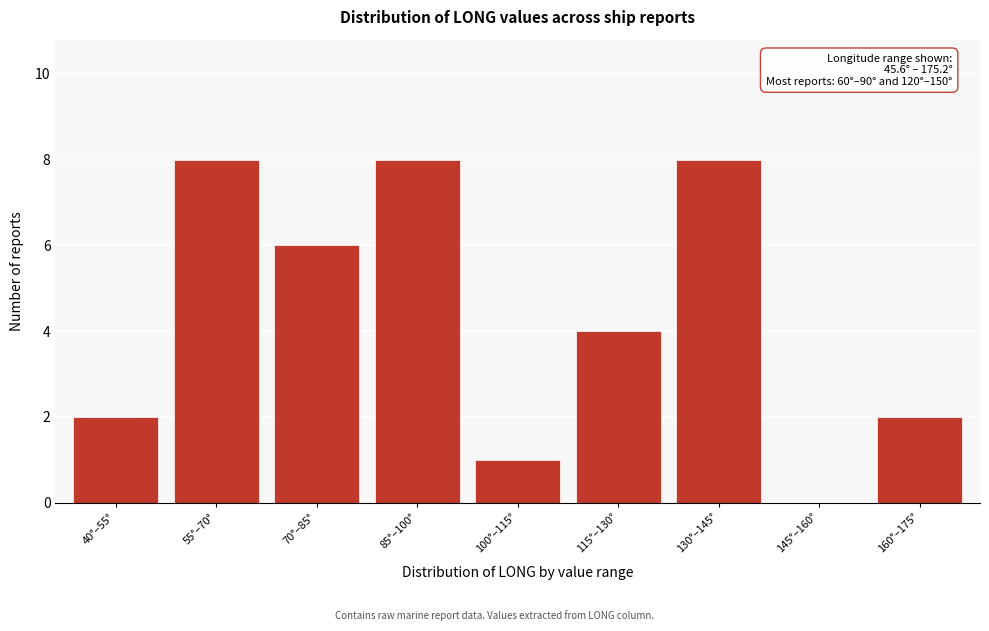

Reading left to right, what are all the values shown in this chart?

40°–55°=2	55°–70°=8	70°–85°=6	85°–100°=8	100°–115°=1	115°–130°=4	130°–145°=8	145°–160°=0	160°–175°=2